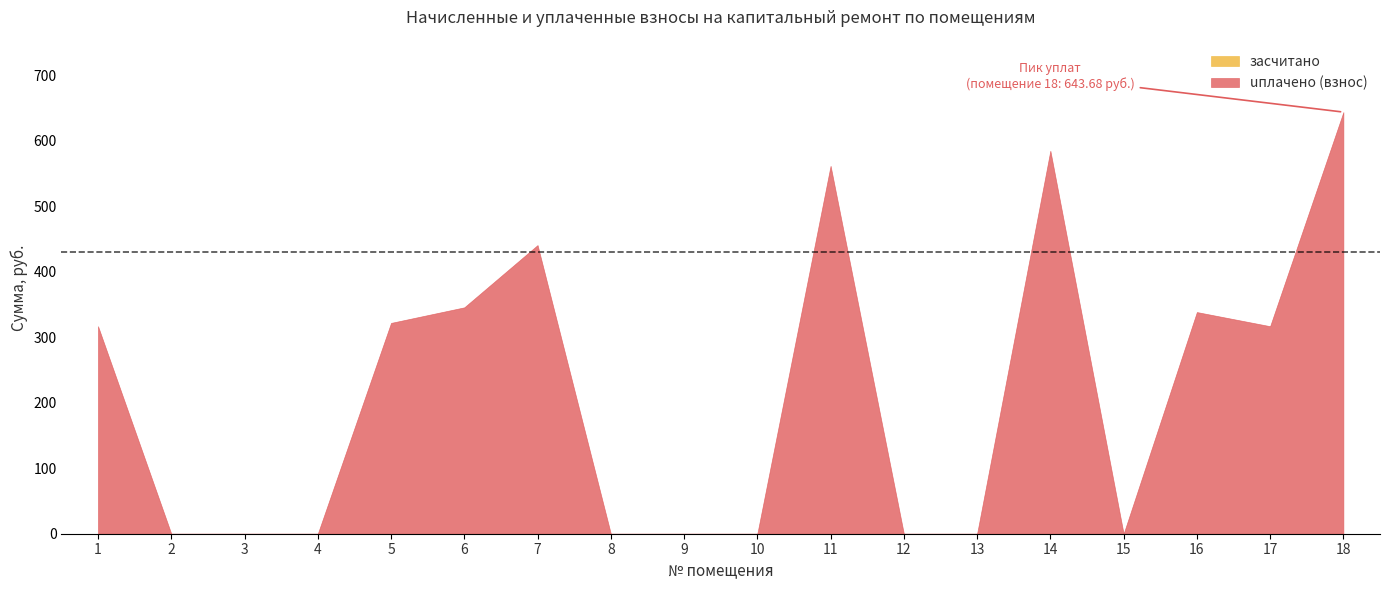

Which series has the widest spread of values?

uплачено (взнос)